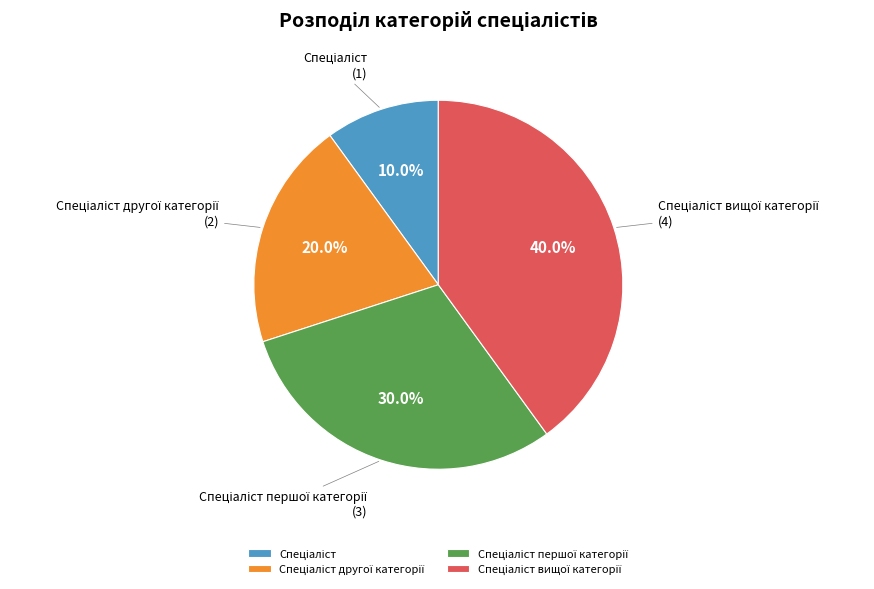

Is there a majority slice in this chart?

No